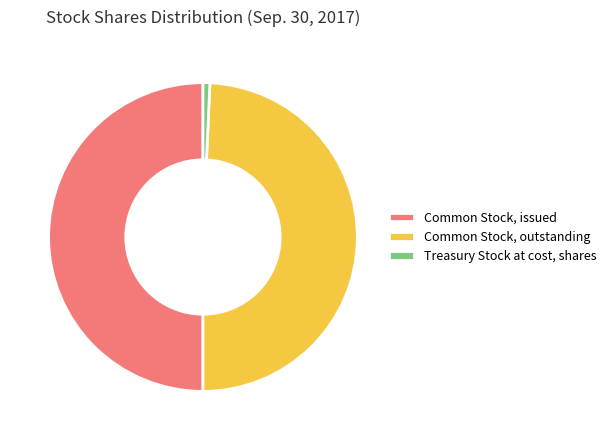

Does Treasury Stock at cost, shares account for over 50% of the chart?

No